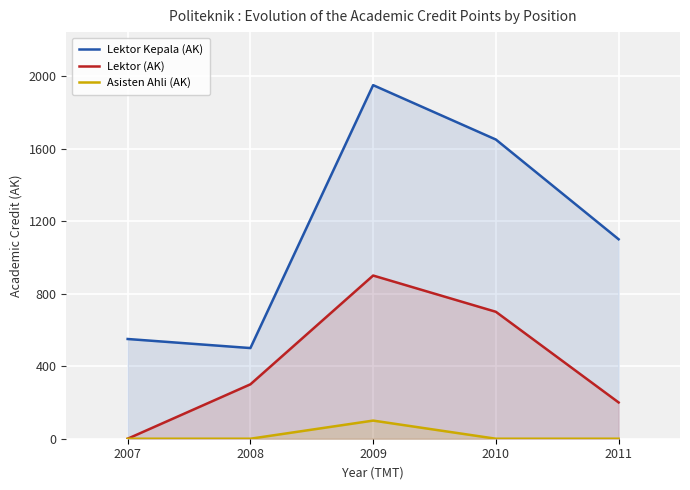

At which label is Asisten Ahli (AK) closest to 50?

2007